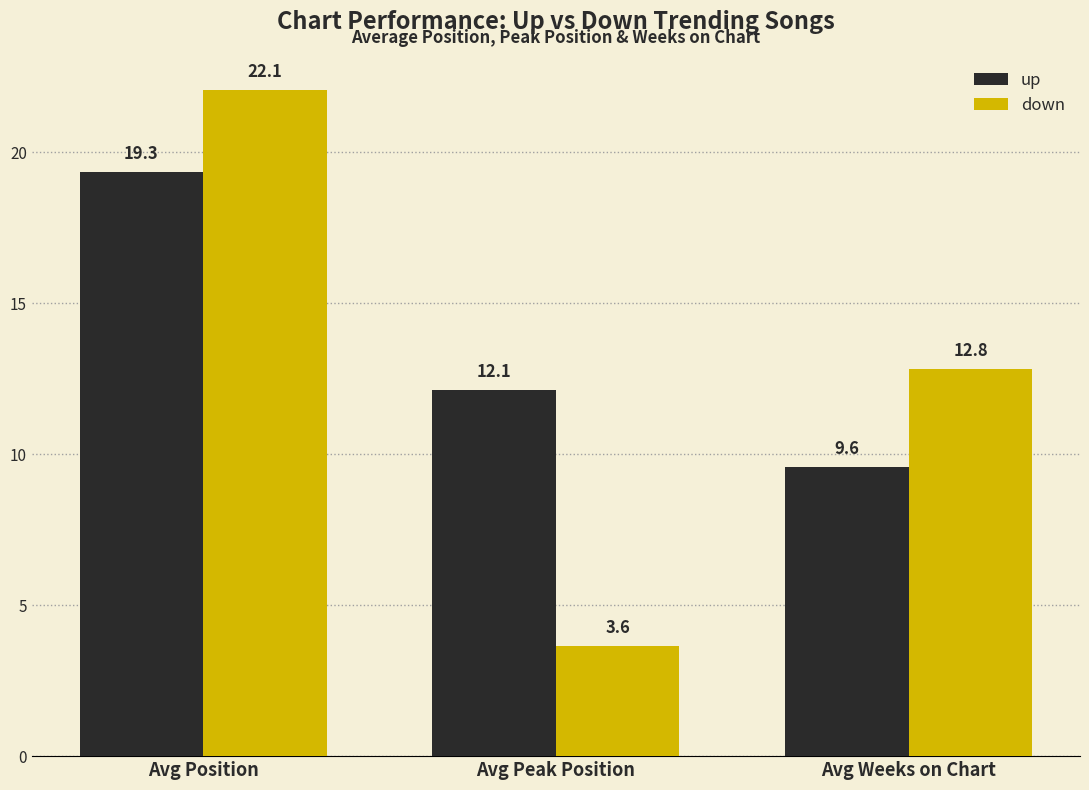

True or false: down has a value of 37.2 at Avg Position.

False